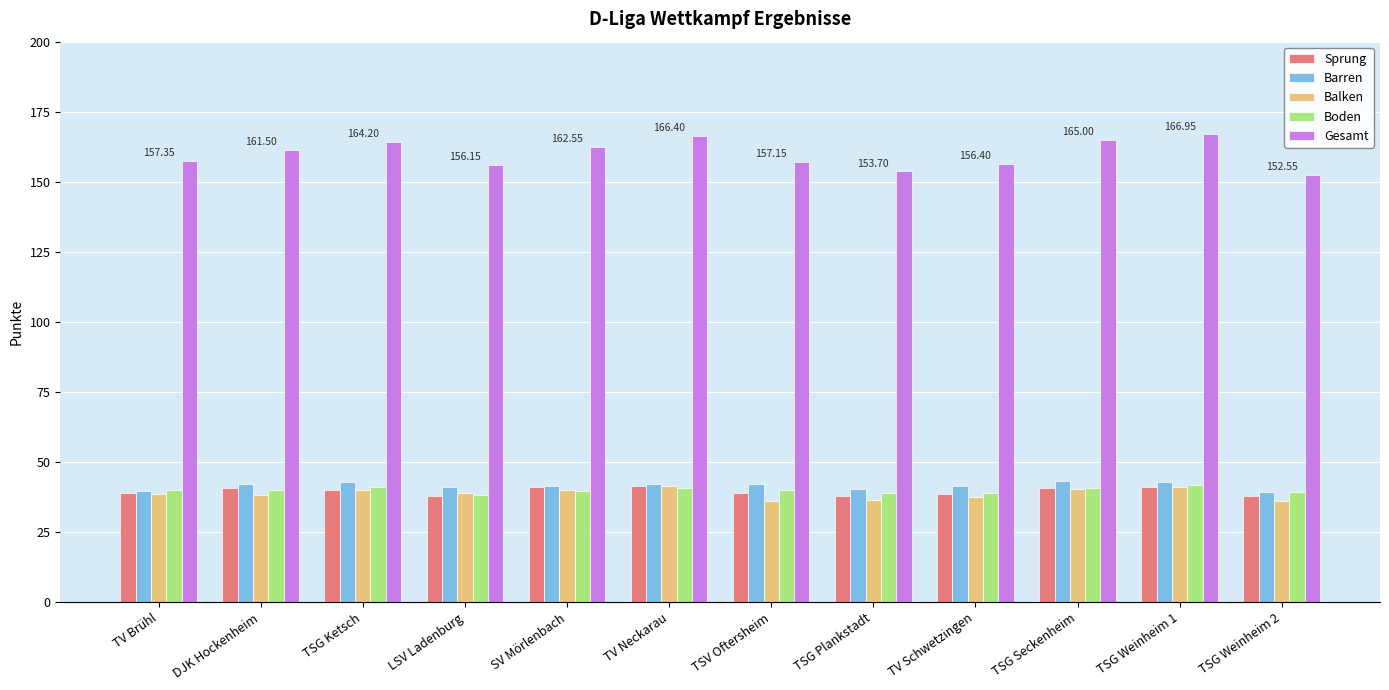

How many categories are shown in the chart?

12